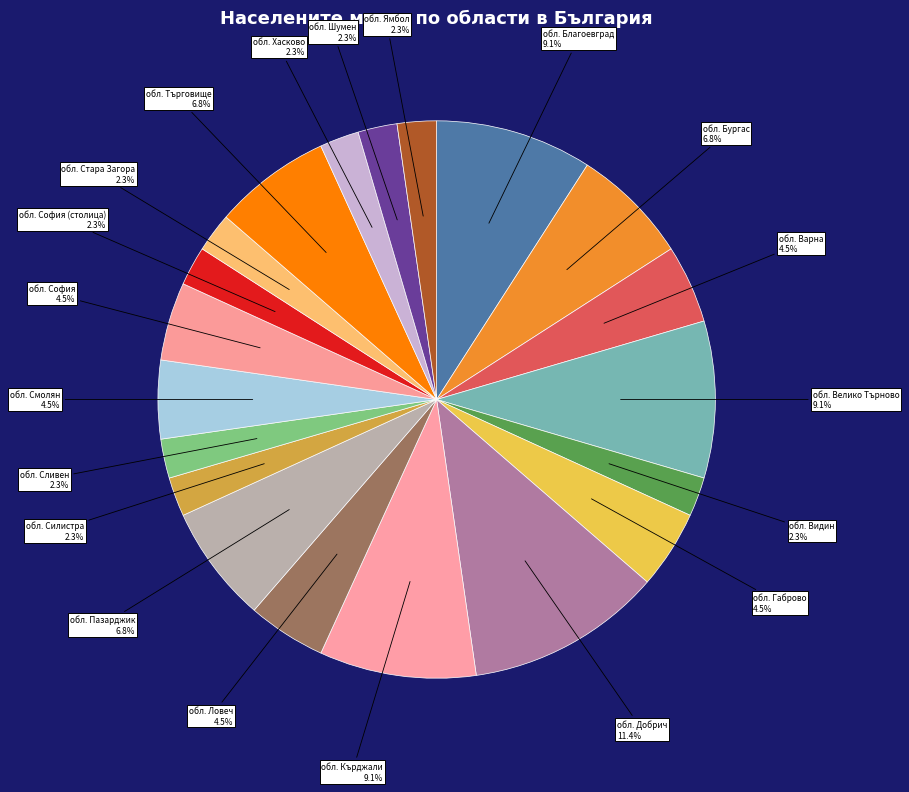

How many segments does this pie chart have?

20